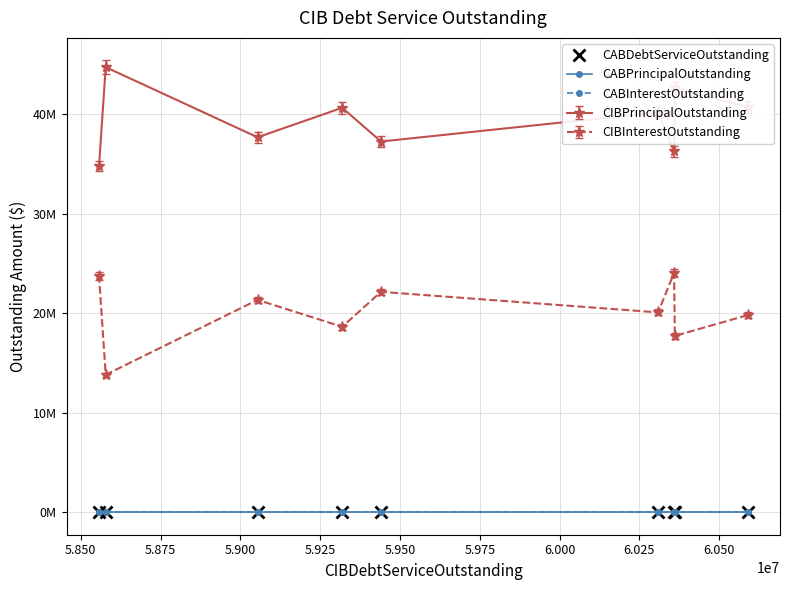

True or false: CIBPrincipalOutstanding and CABInterestOutstanding intersect in this chart.

False